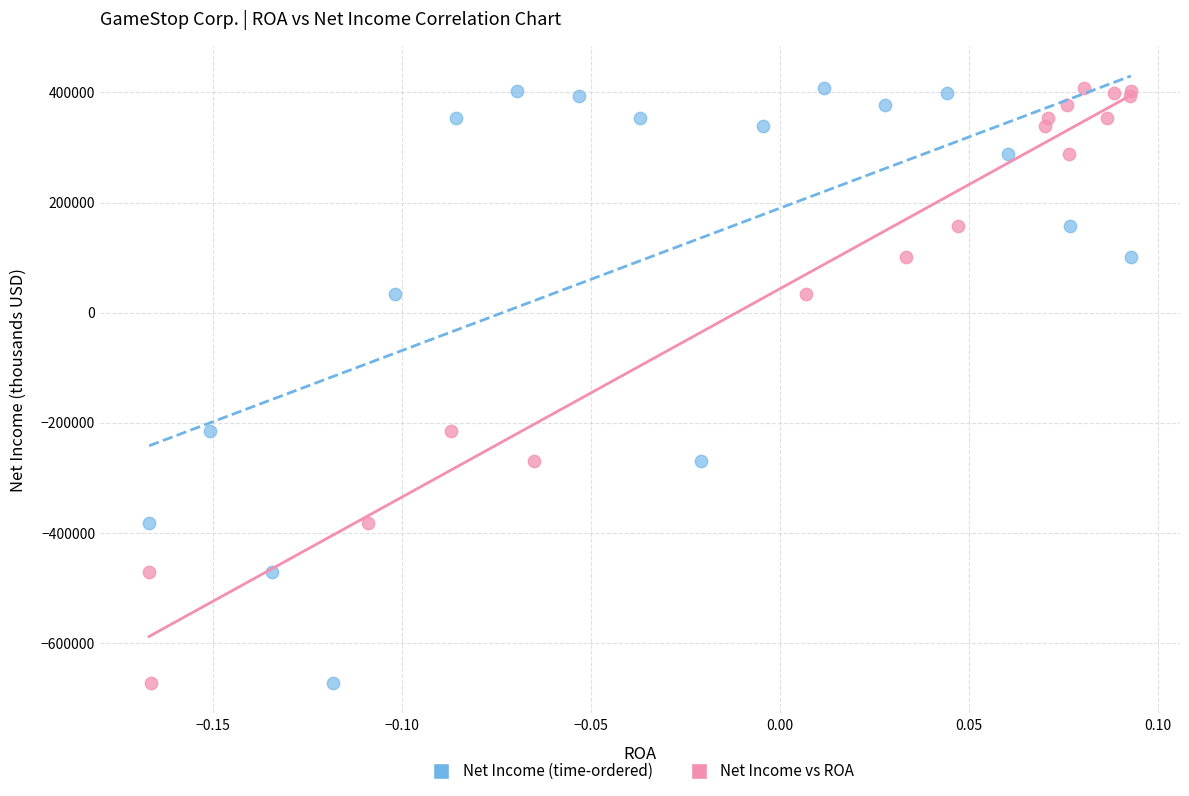

What are all the series names shown in the legend?

Net Income (time-ordered), Net Income vs ROA